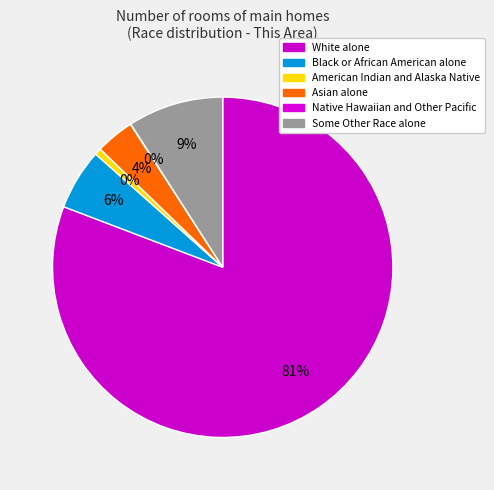

To the nearest percent, what is the difference between the Asian alone and White alone slice percentages?

77%